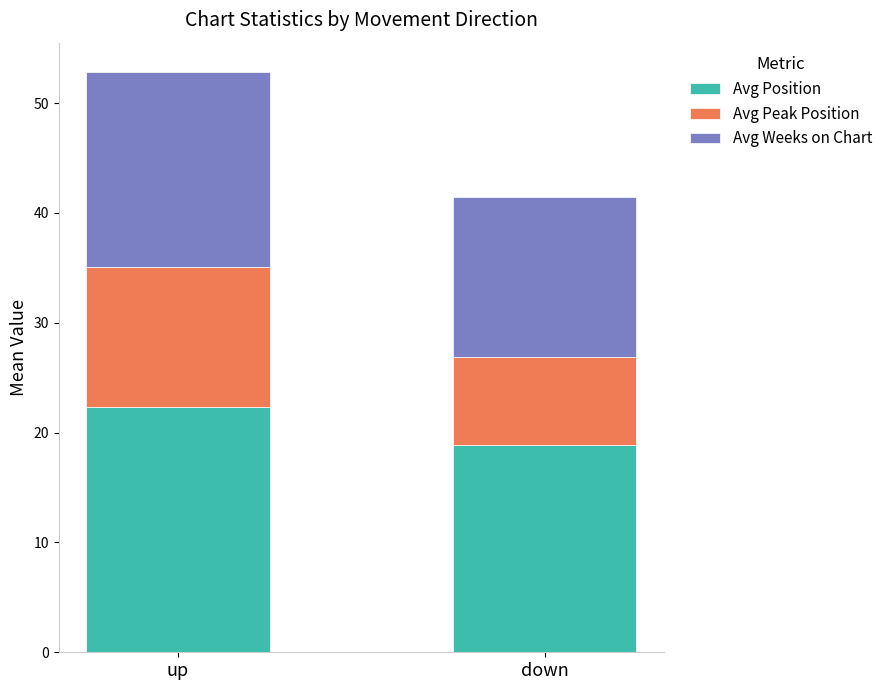

At which category is the sum across all series the highest?

up